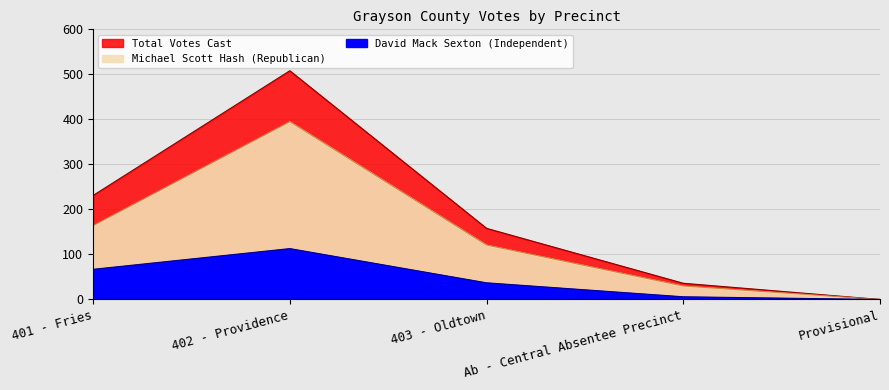

Which label corresponds to the largest value in the chart?

402 - Providence